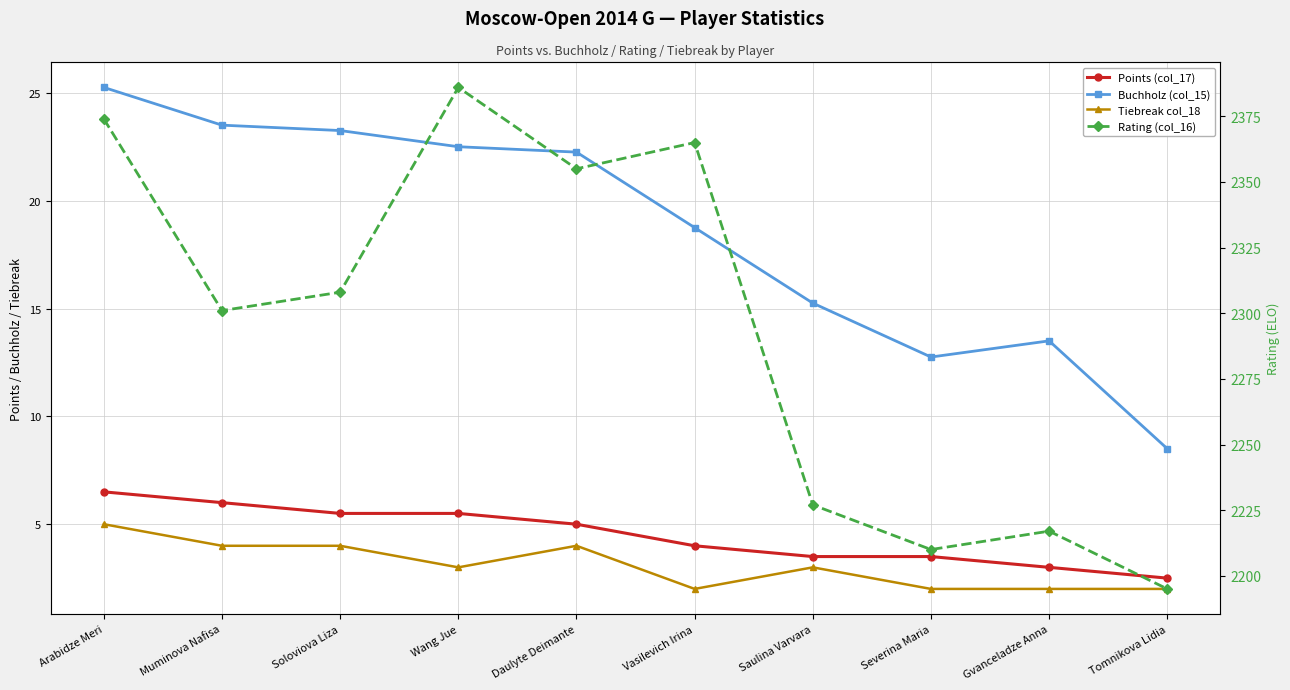

What is the approximate value of Rating (col_16) at Soloviova Liza?

2308.0